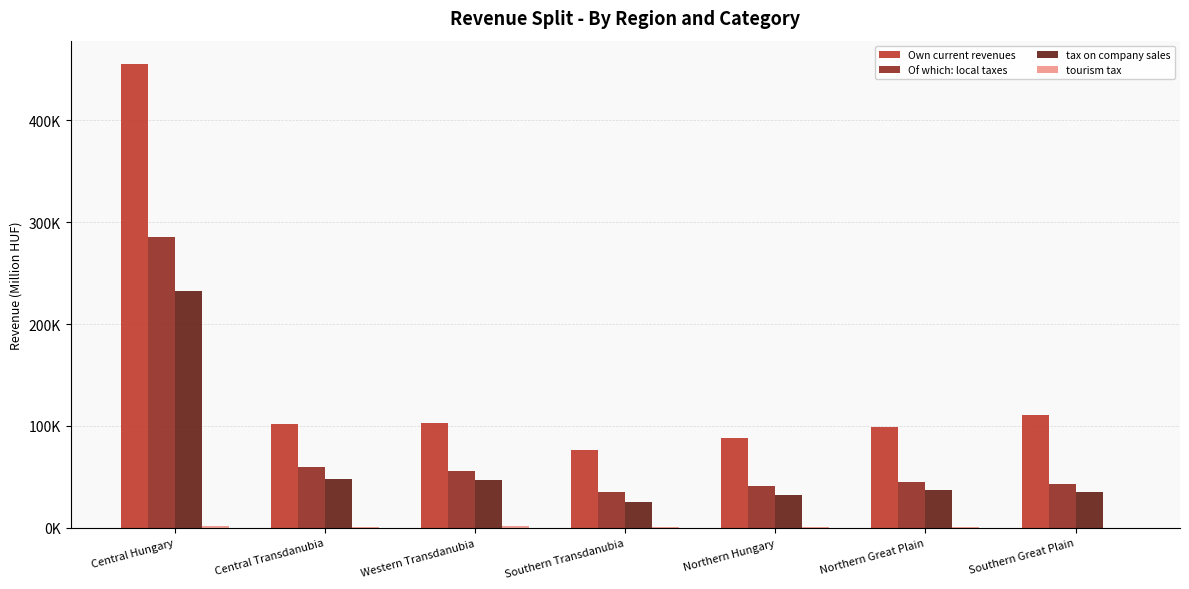

Are the bars grouped side by side (vs. stacked)?

Yes